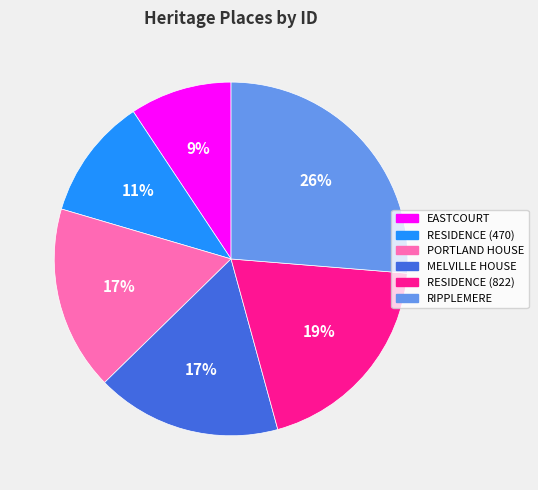

Between PORTLAND HOUSE and RESIDENCE (470), which is larger?

PORTLAND HOUSE